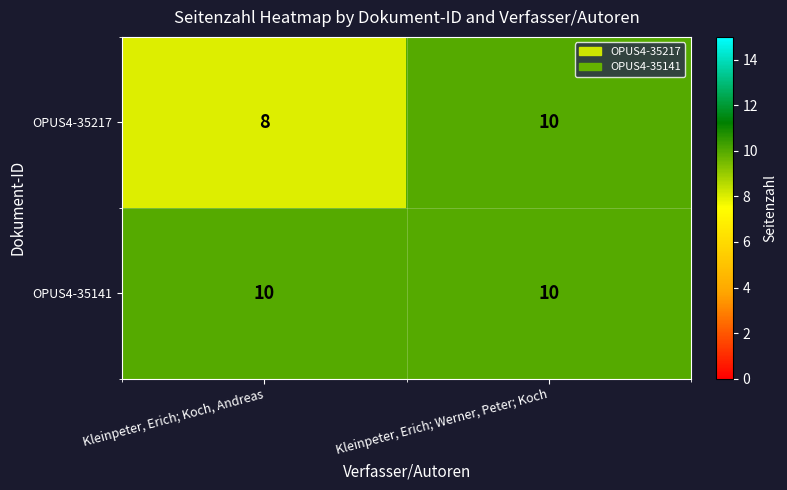

What is the maximum value for OPUS4-35141?

10